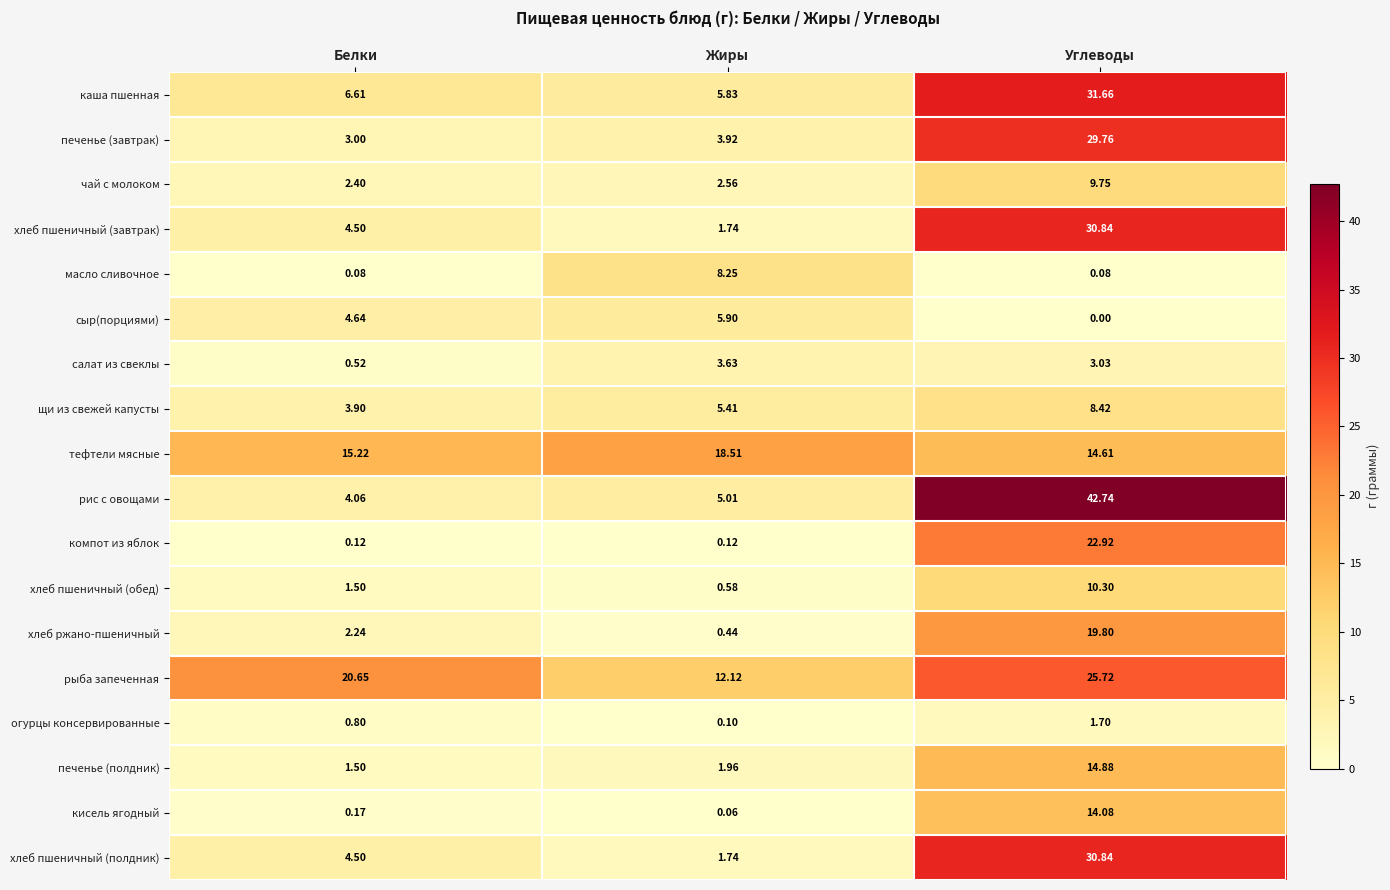

How many categories are shown in the chart?

3